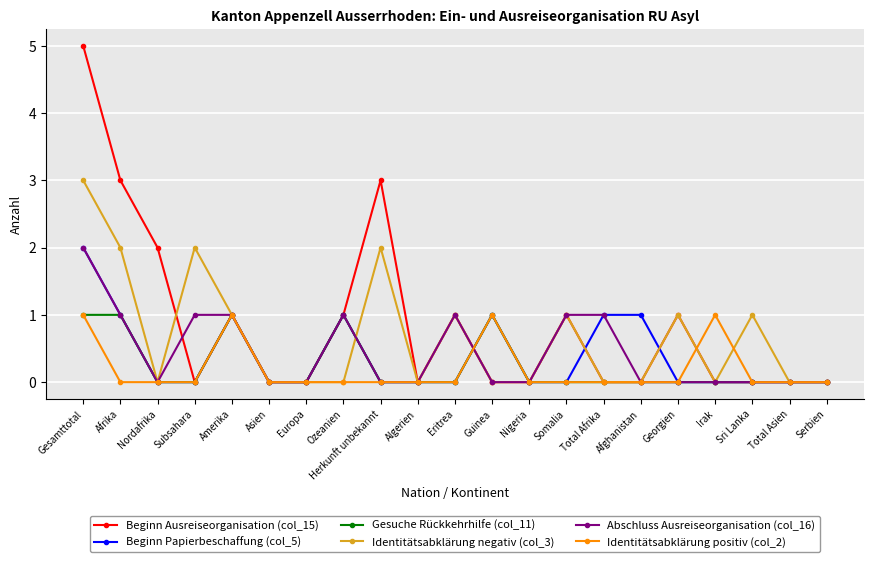

Which series has the largest range (max minus min)?

Beginn Ausreiseorganisation (col_15)